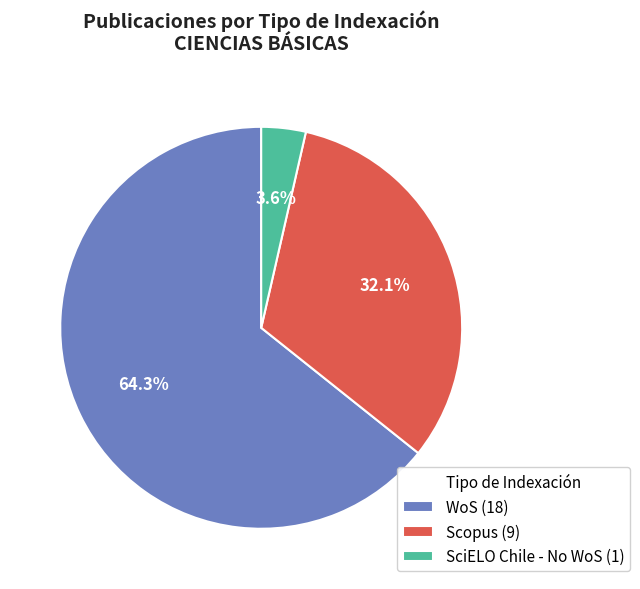

What is the smallest slice in the pie chart?

SciELO Chile - No WoS